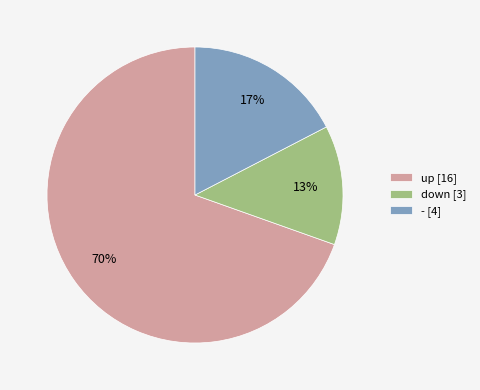

To the nearest percent, what is the average slice percentage?

33%